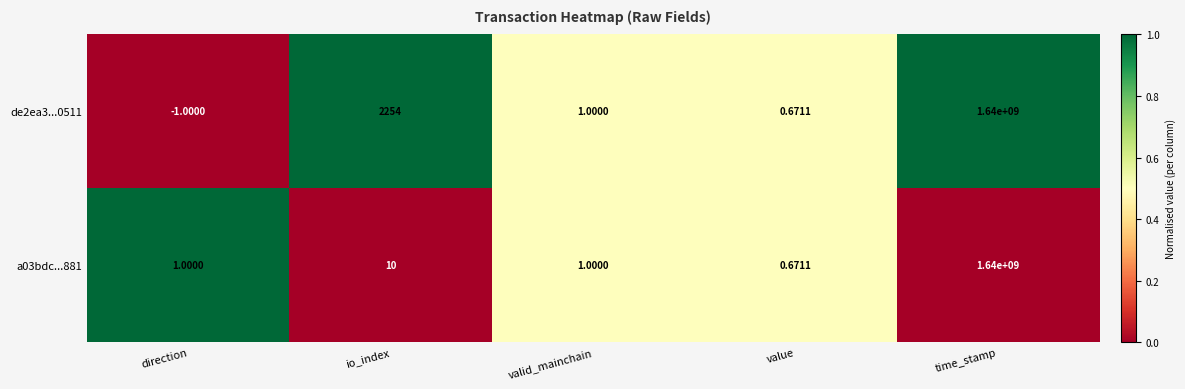

At which label is a03bdc...881 closest to 820000000?

io_index